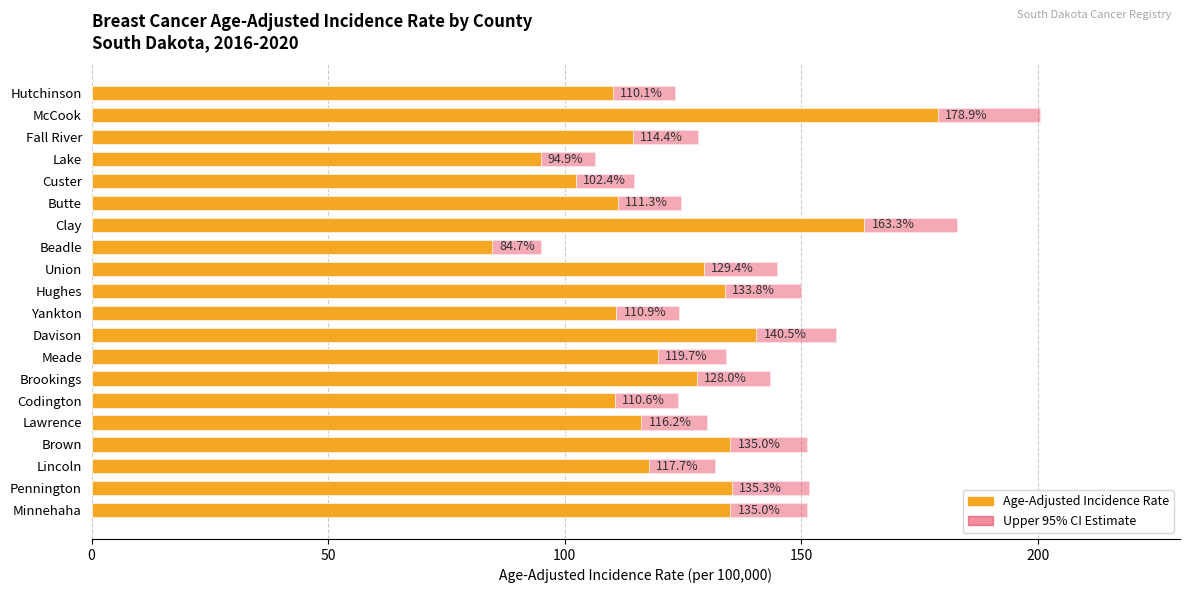

List the series in order of their peak value, lowest first.

Age-Adjusted Incidence Rate, Upper 95% CI Estimate